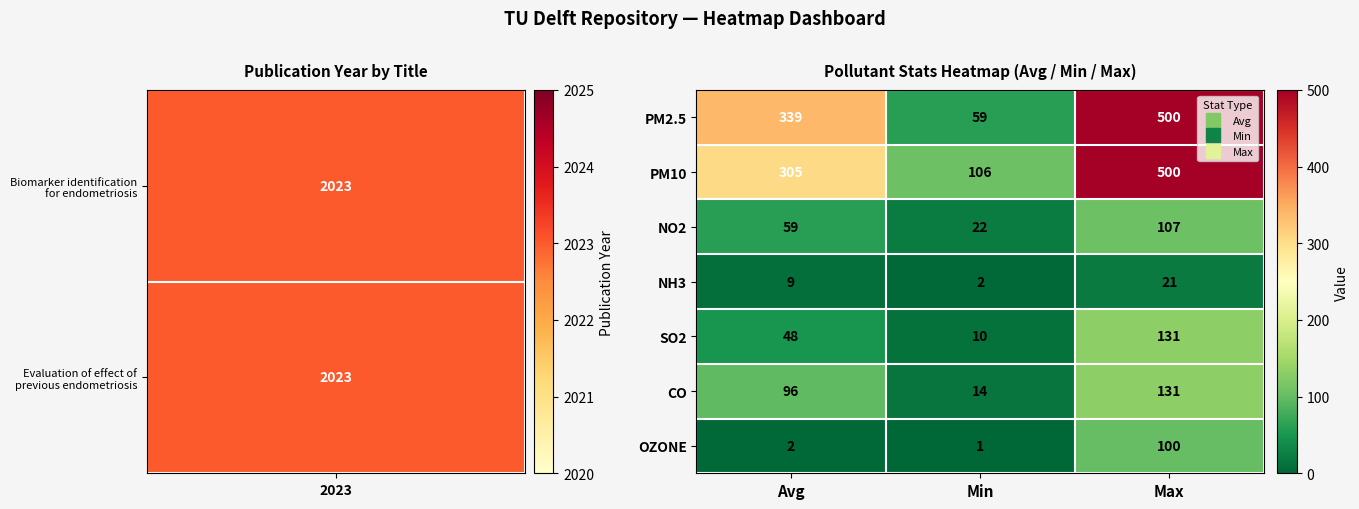

What is the average value of the CO series?

80